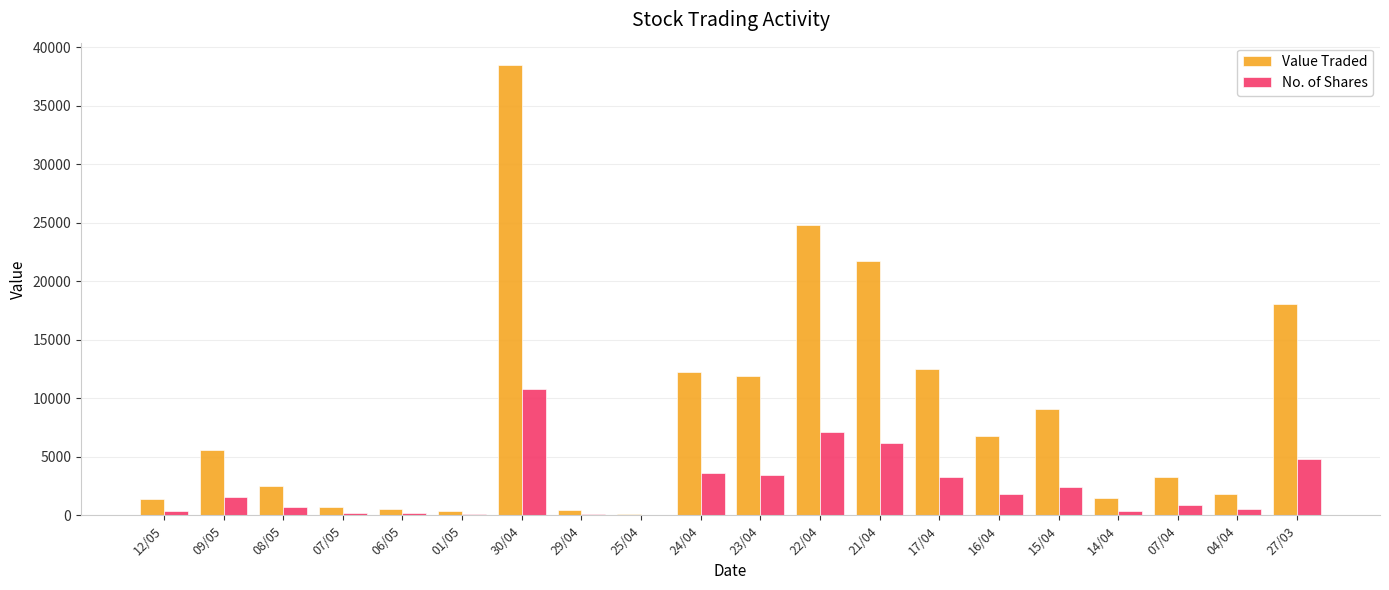

What is the sum of all Value Traded values?

173482